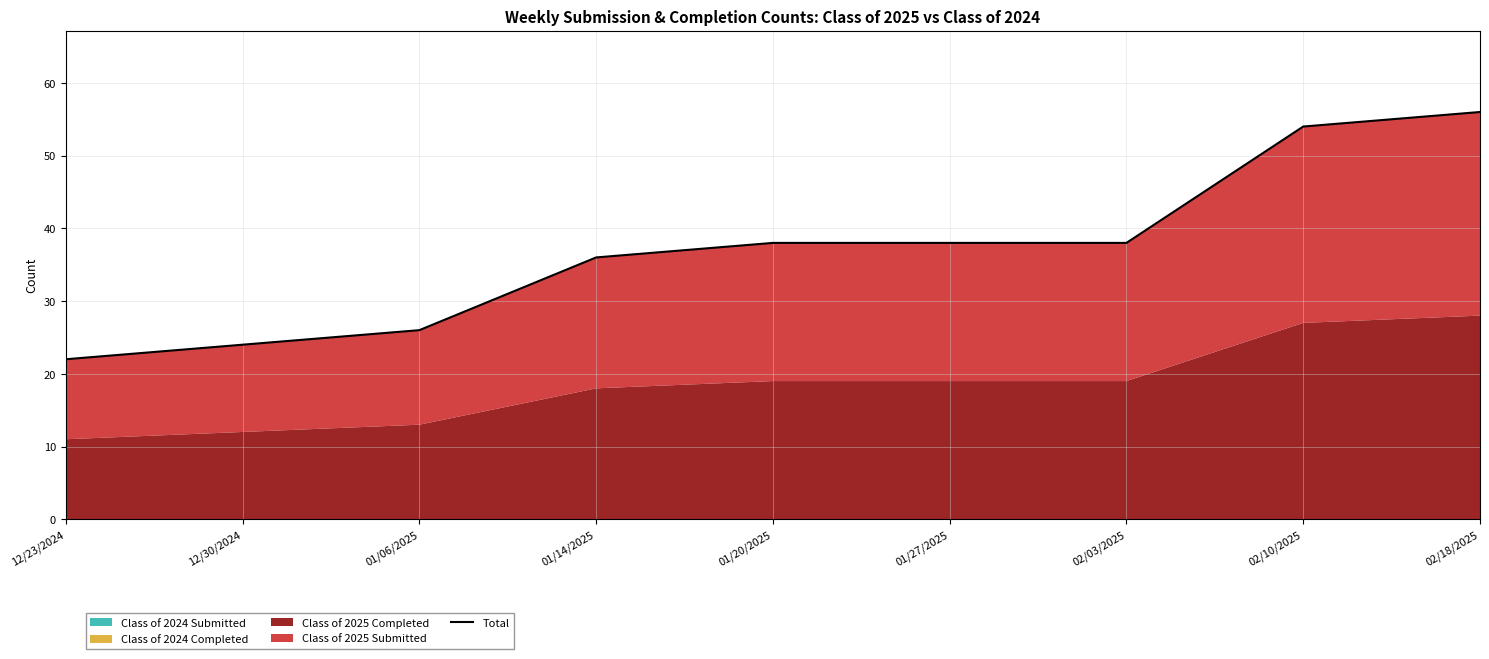

Reading left to right, list all the values displayed in this chart.

22	24	26	36	38	38	38	54	56